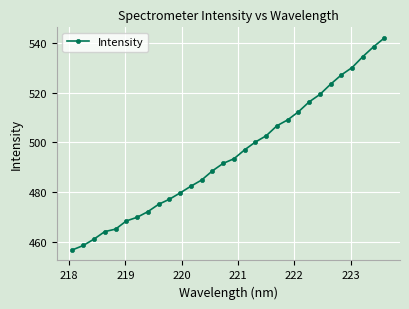

What is the greatest value displayed?

541.9